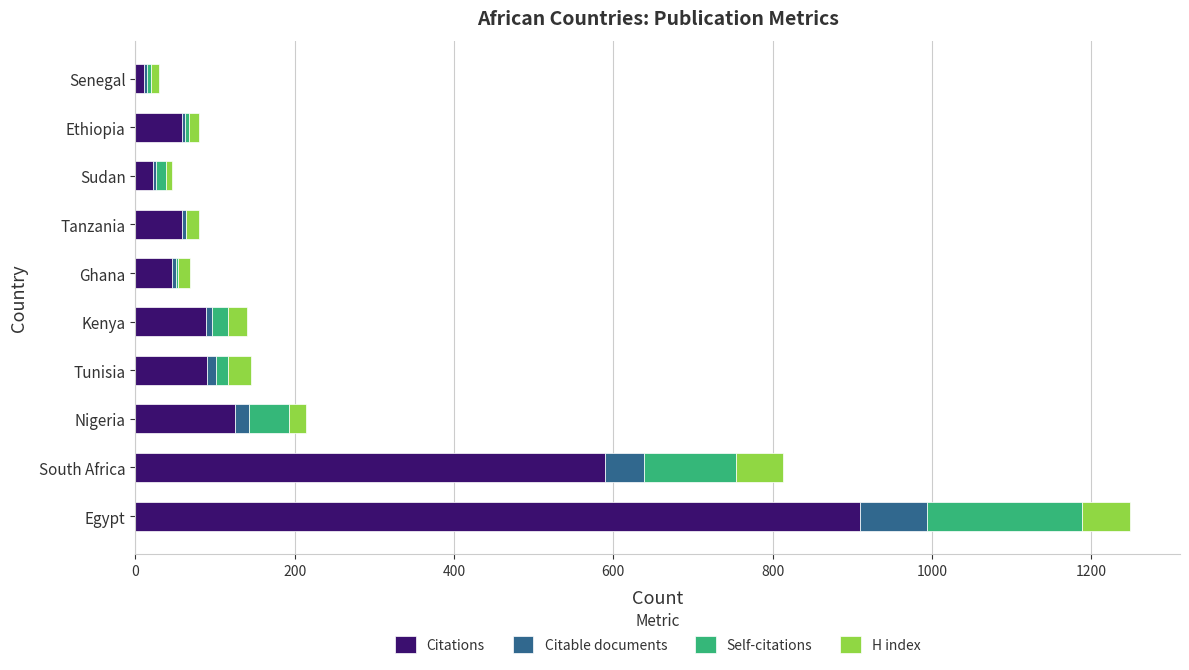

At which label is Citations closest to 460?

South Africa